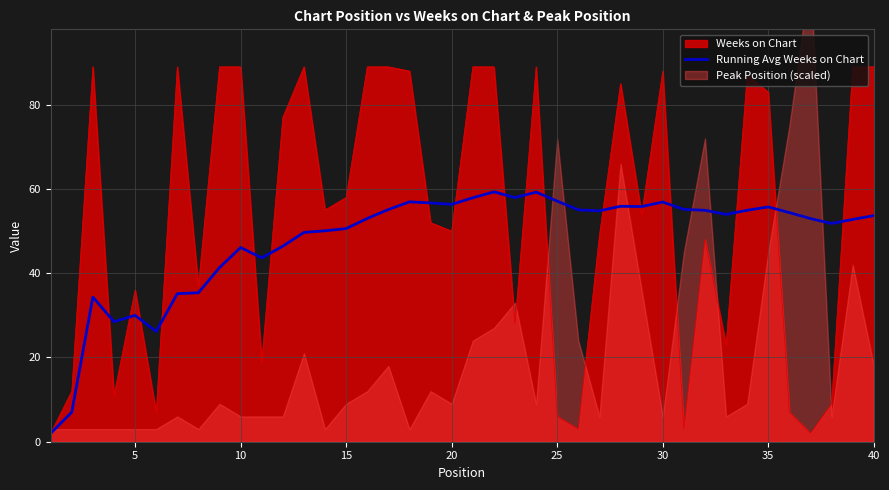

The Weeks on Chart series shows 6.0 at 25. True or false?

True